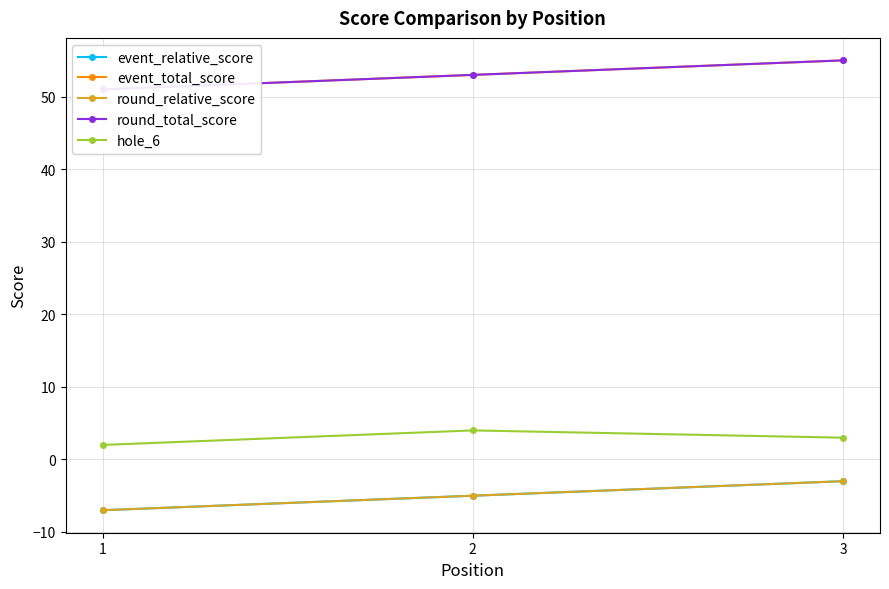

What is the difference between the hole_6 values at 2 and 1?

2